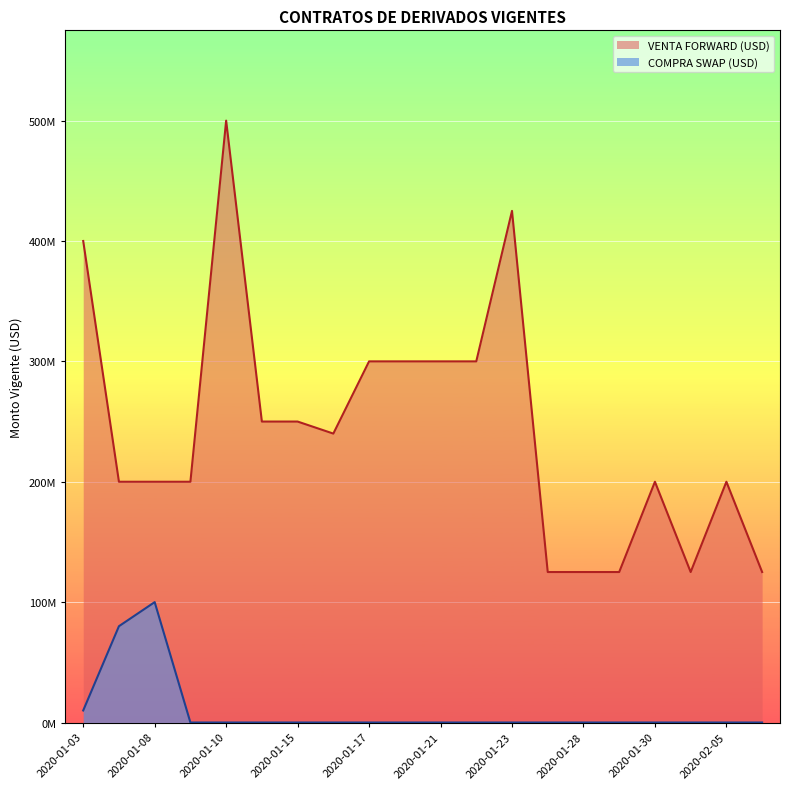

What is the greatest value displayed?

500000000